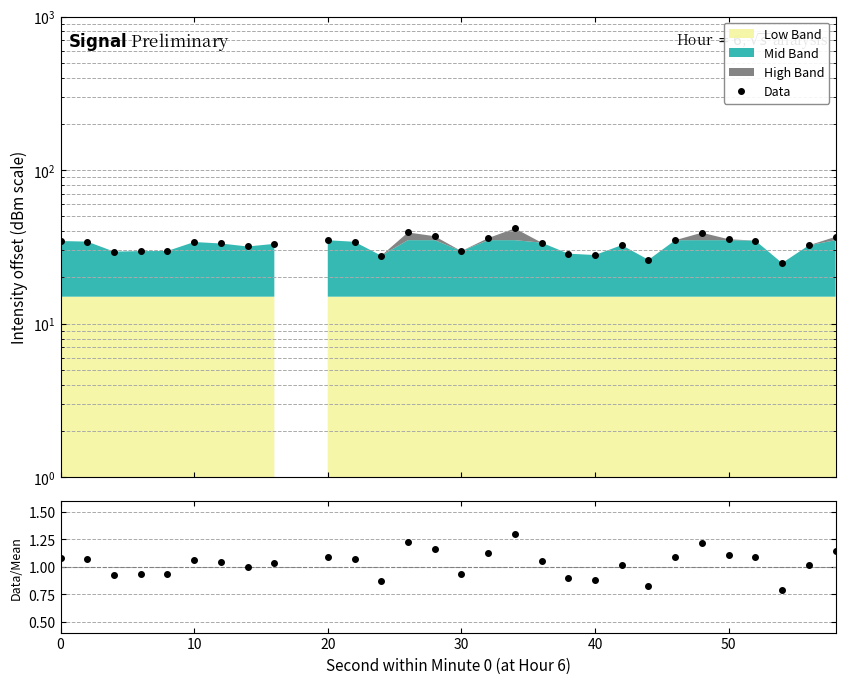

What is the difference between the highest and lowest values at 30?

28.8